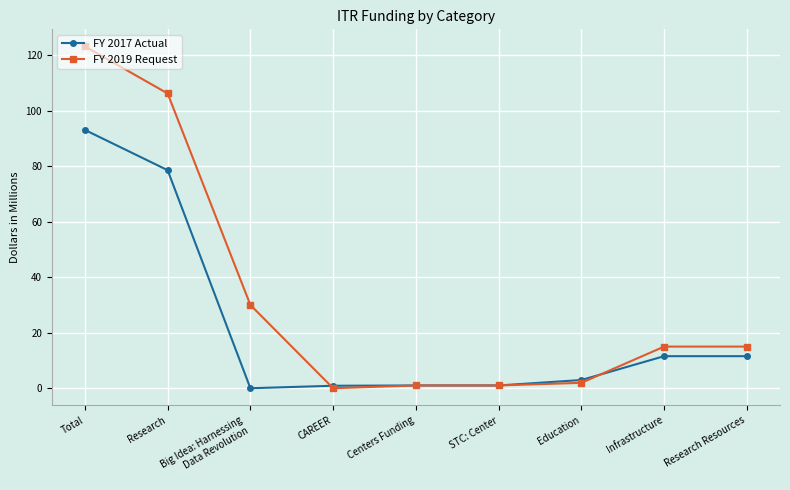

True or false: FY 2019 Request has a value of 7.9 at Infrastructure.

False